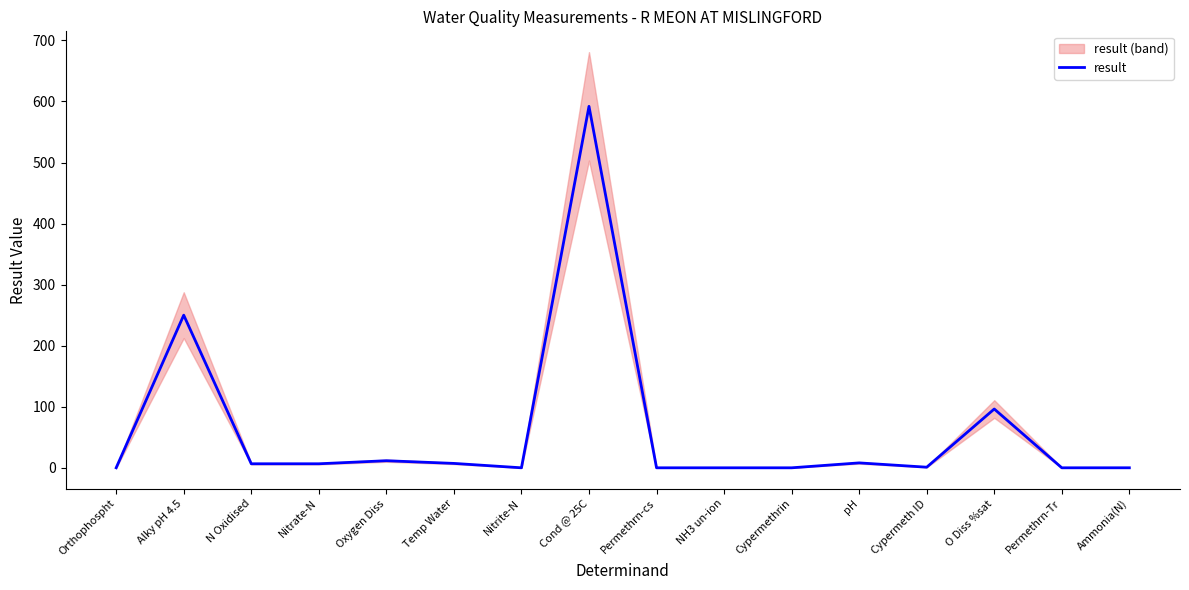

List the labels in order of value, smallest first.

Cypermethrin, Permethrn-cs, Permethrn-Tr, NH3 un-ion, Nitrite-N, Ammonia(N), Orthophospht, Cypermeth ID, N Oxidised, Nitrate-N, Temp Water, pH, Oxygen Diss, O Diss %sat, Alky pH 4.5, Cond @ 25C